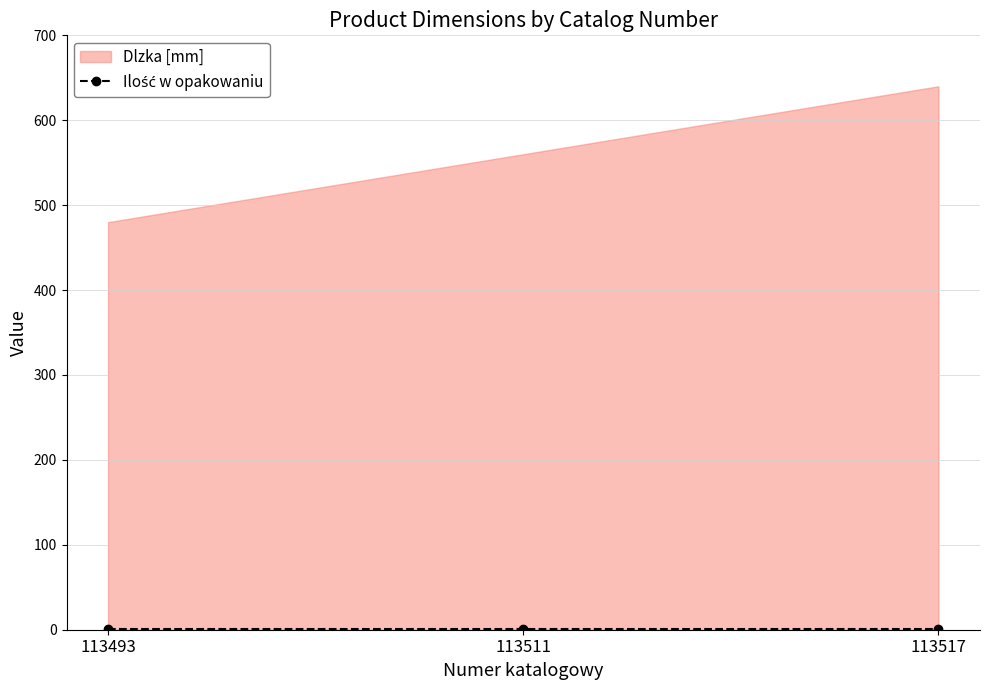

How many categories are shown in the chart?

3